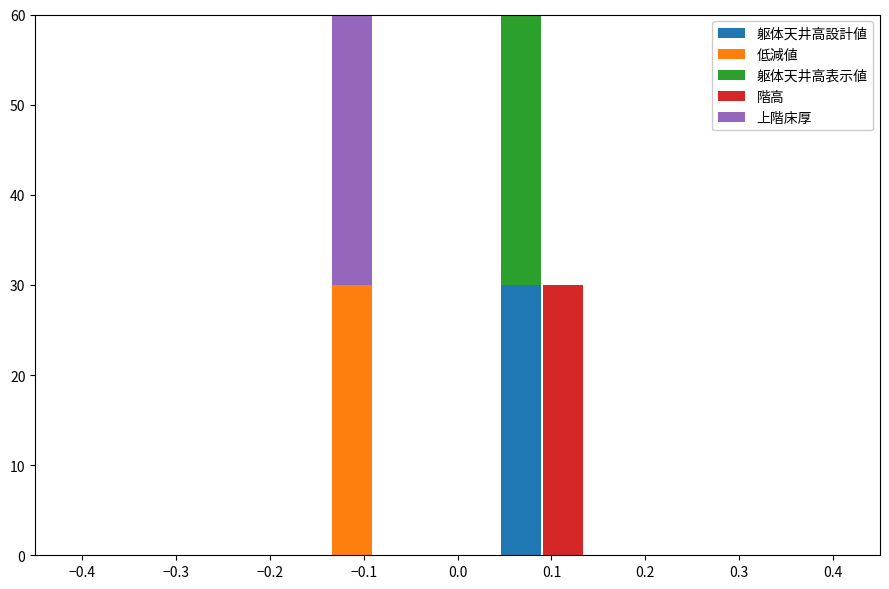

Reading left to right, transcribe this chart: for each stacked bar, give the range it covers on the x-axis and its total height. Neither the bar edges nor the heights are printed on the chart, so give them approximately, as read against the axes.

-0.450 to -0.405: 0
-0.405 to -0.360: 0
-0.360 to -0.315: 0
-0.315 to -0.270: 0
-0.270 to -0.225: 0
-0.225 to -0.180: 0
-0.180 to -0.135: 0
-0.135 to -0.090: 60
-0.090 to -0.045: 0
-0.045 to 0.000: 0
0.000 to 0.045: 0
0.045 to 0.090: 60
0.090 to 0.135: 30
0.135 to 0.180: 0
0.180 to 0.225: 0
0.225 to 0.270: 0
0.270 to 0.315: 0
0.315 to 0.360: 0
0.360 to 0.405: 0
0.405 to 0.450: 0